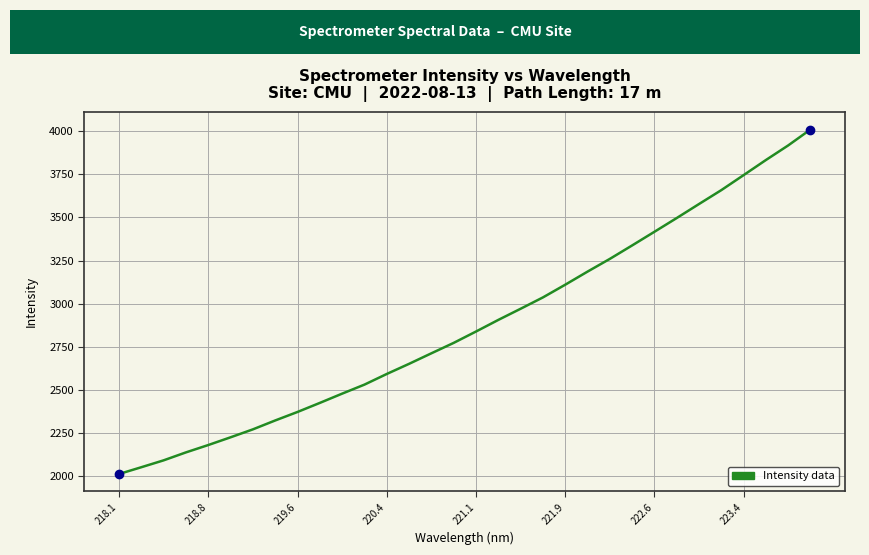

What is the minimum value shown in the chart?

2014.0